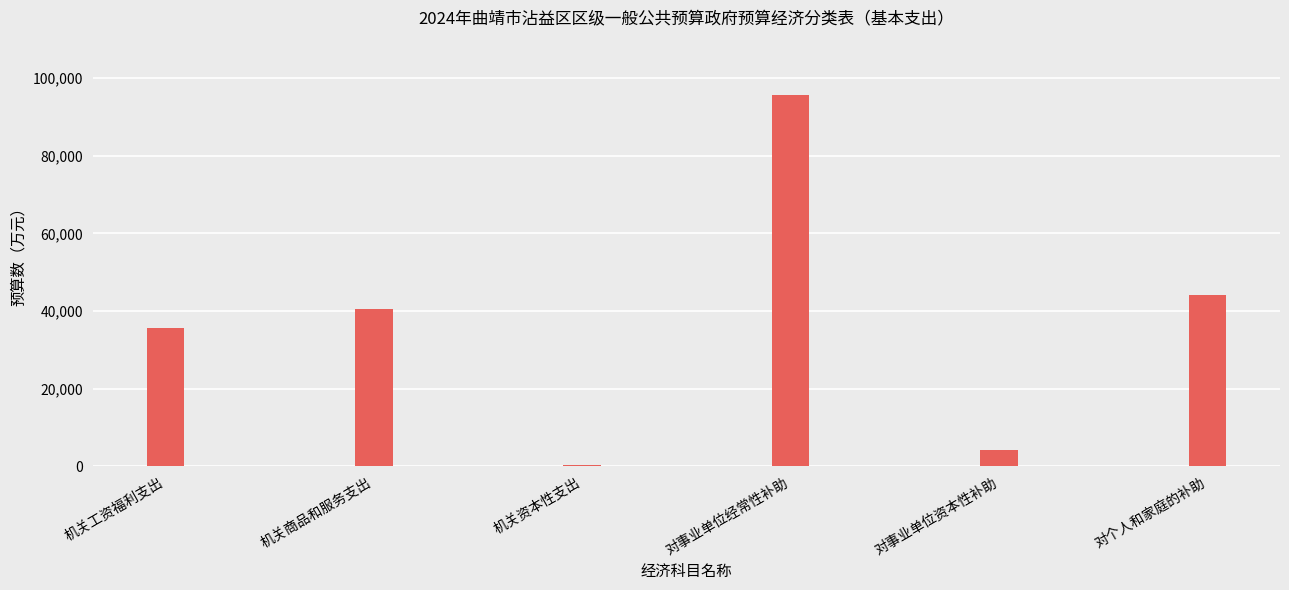

Count the number of data series in this chart.

1